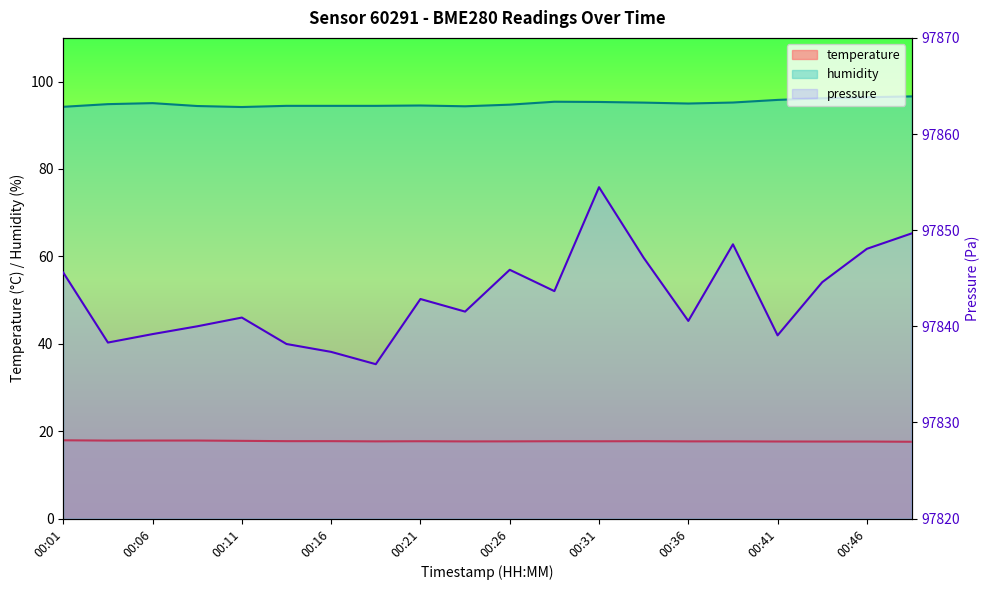

True or false: pressure and temperature cross at least once.

False